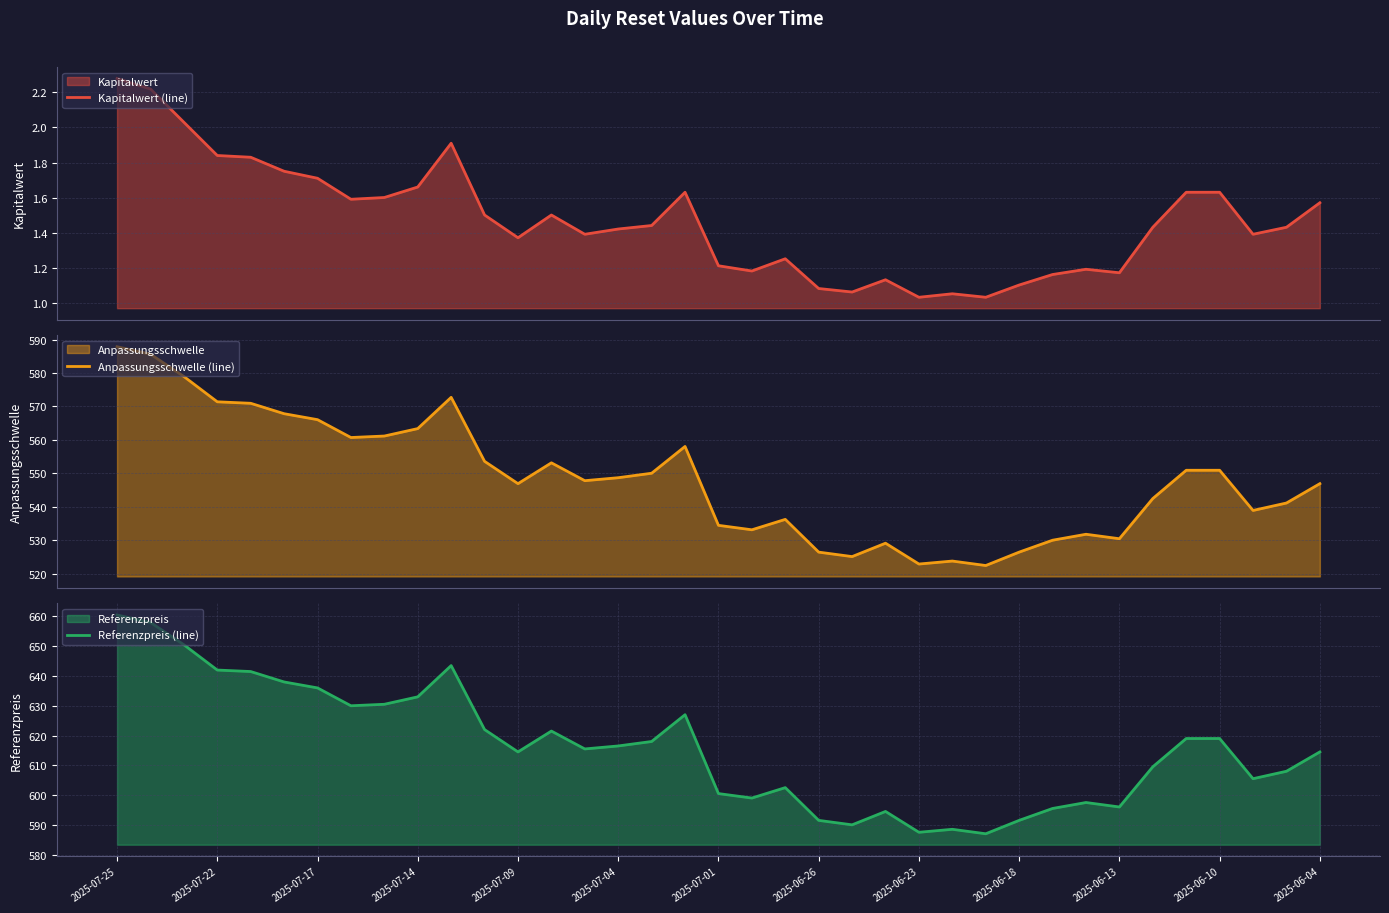

At which label does Referenzpreis (line) reach its peak?

2025-07-25